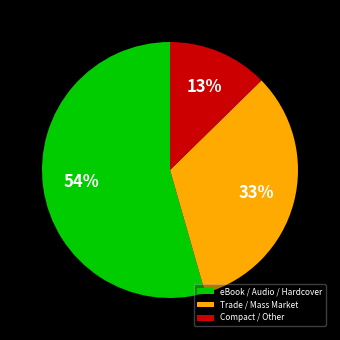

To the nearest percent, what is the difference between the Compact / Other and Trade / Mass Market slice percentages?

20%